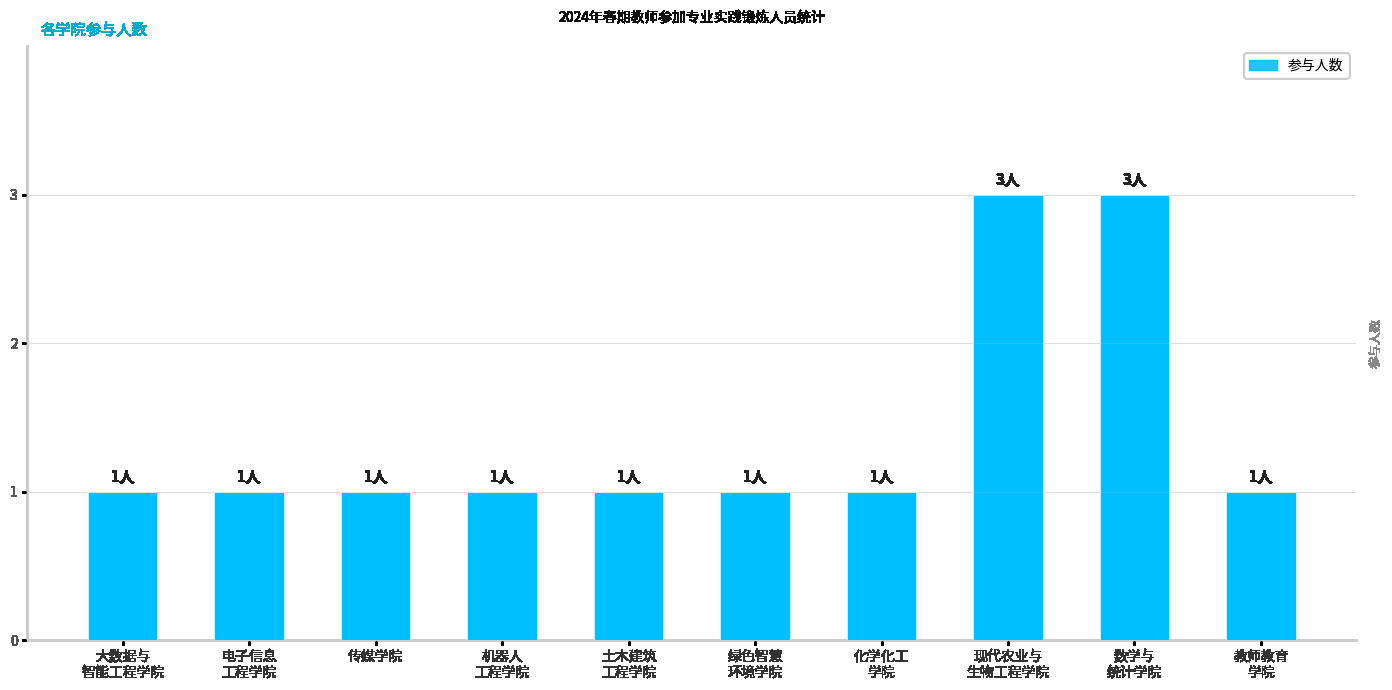

What is the value of the 9th bar from the left?

3